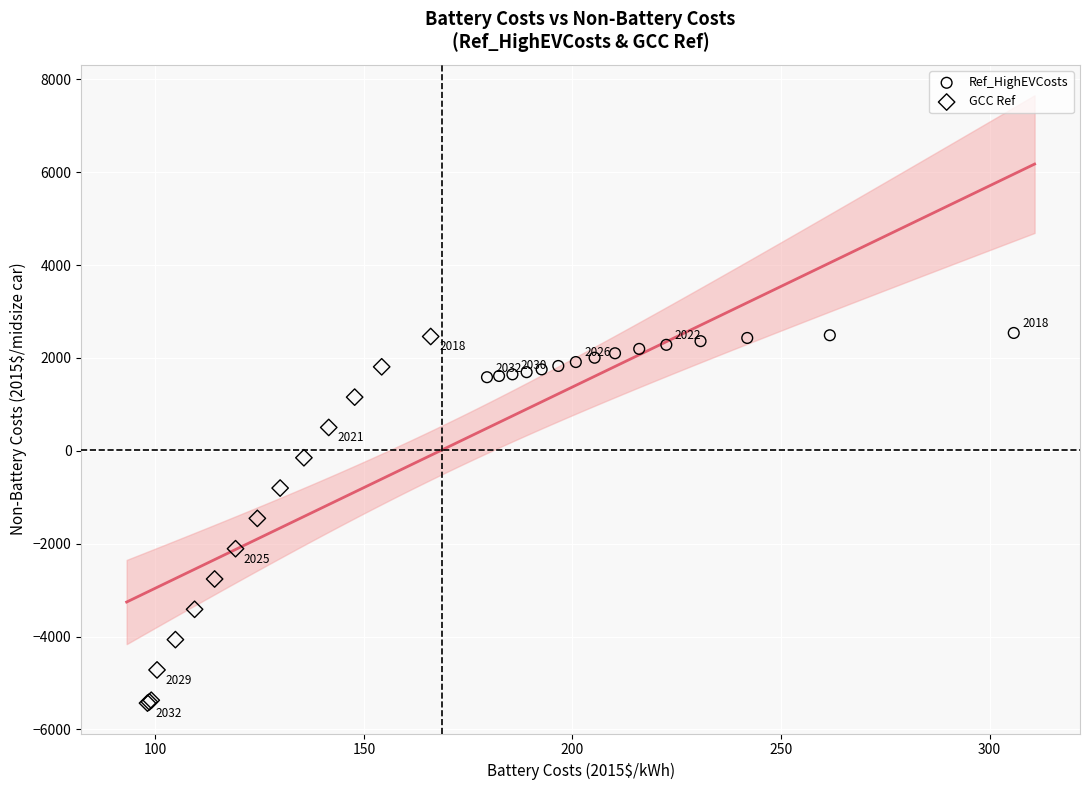

What are all the series names shown in the legend?

Ref_HighEVCosts, GCC Ref